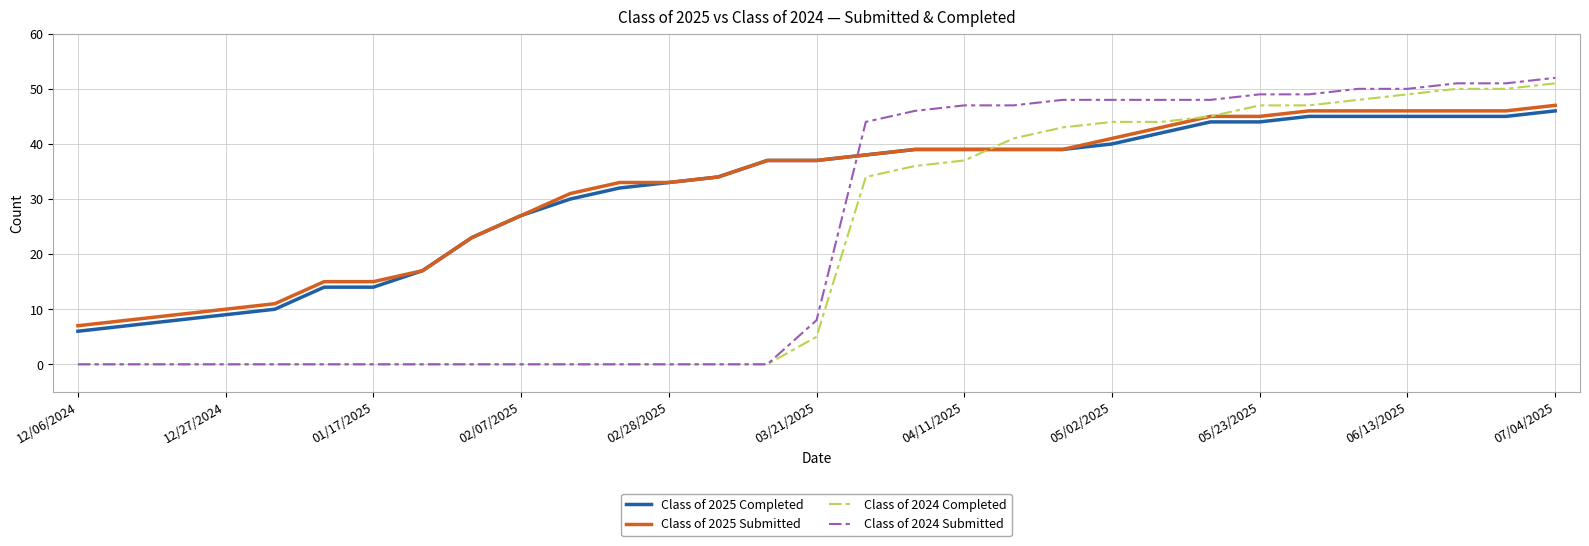

Which series has the largest range (max minus min)?

Class of 2024 Submitted